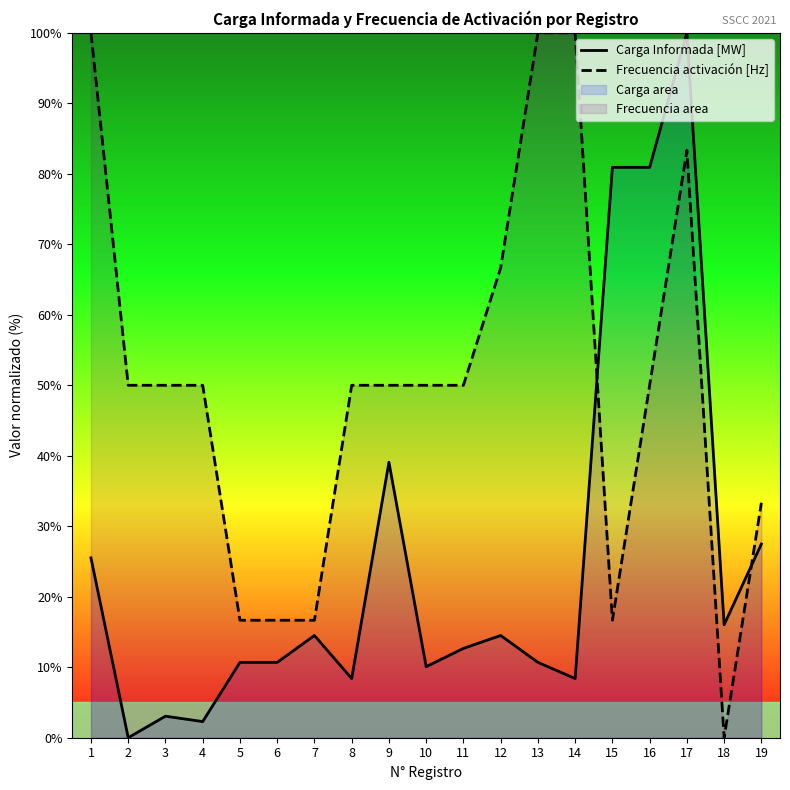

How many interior local valleys does the Frecuencia activación [Hz] series have?

2